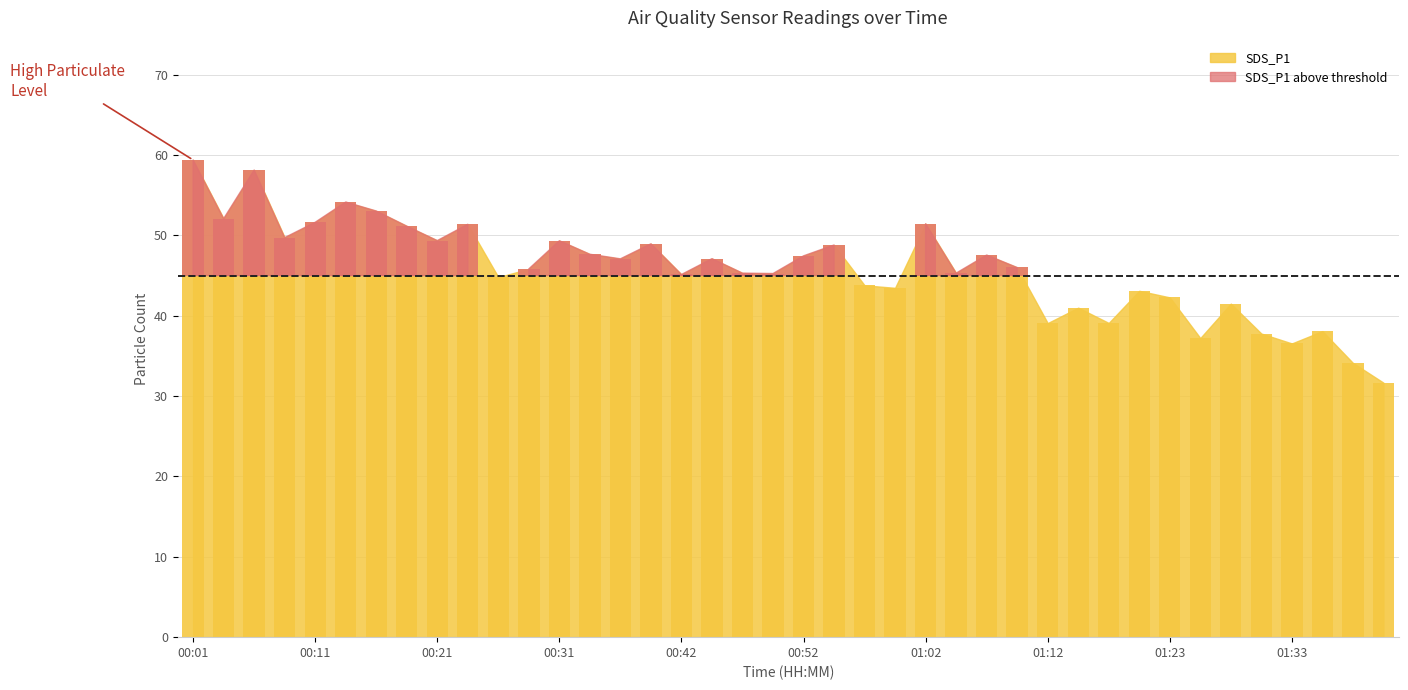

Are the bars grouped side by side (vs. stacked)?

No